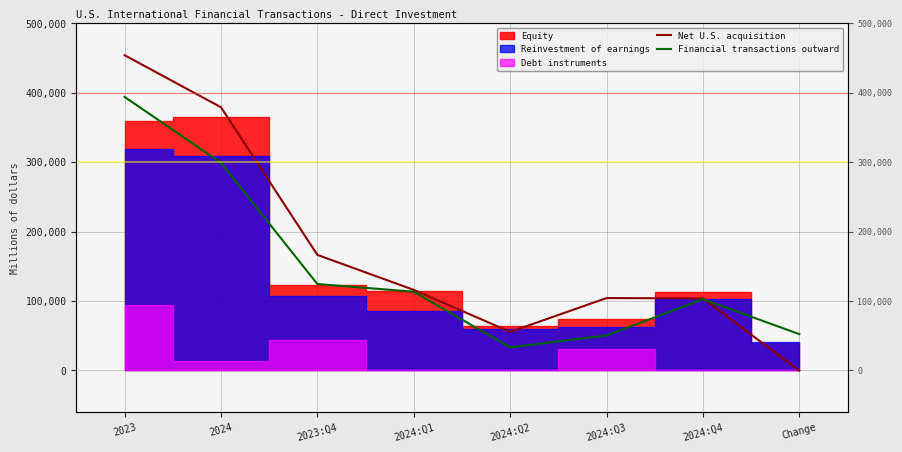

How many data points in Net U.S. acquisition are above 115922?

3